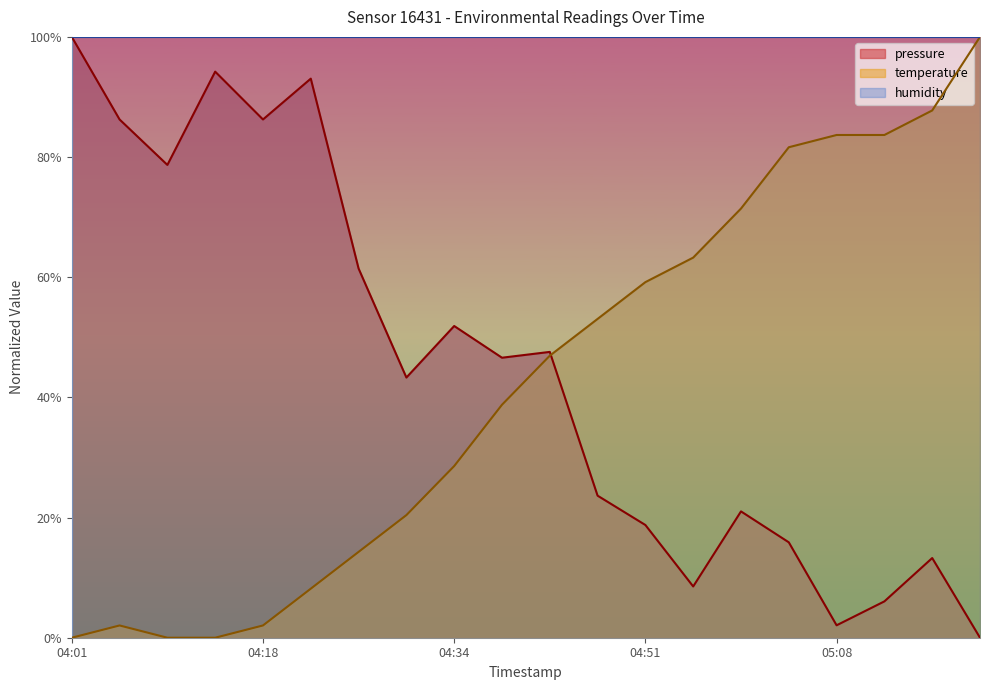

What are all the series names shown in the legend?

pressure, temperature, humidity